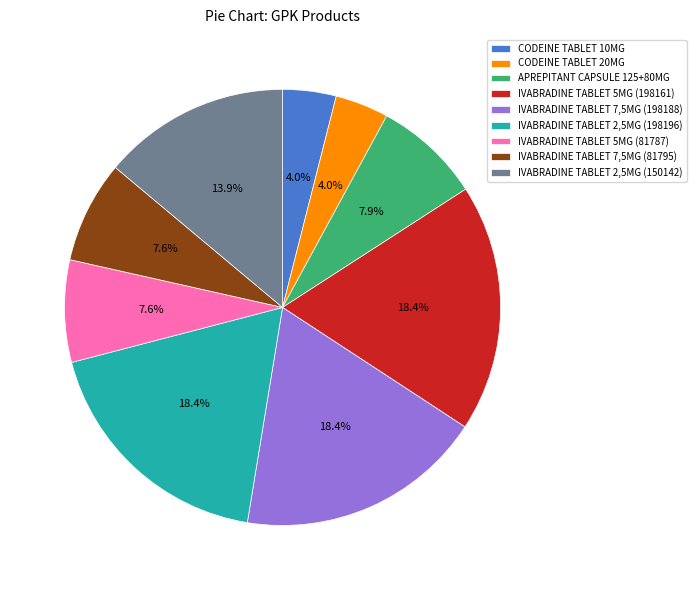

To the nearest percent, what percentage of the pie is CODEINE TABLET 20MG?

4%